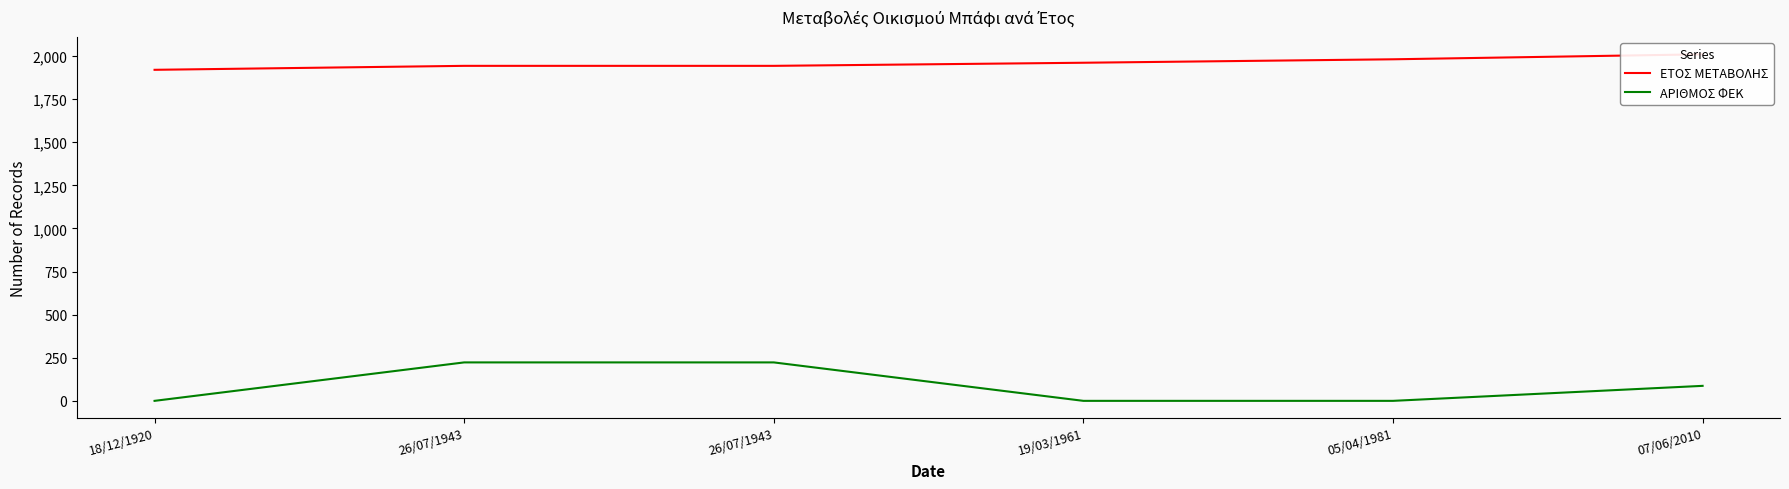

What is the spread (max minus min) of values at 26/07/1943?

1720